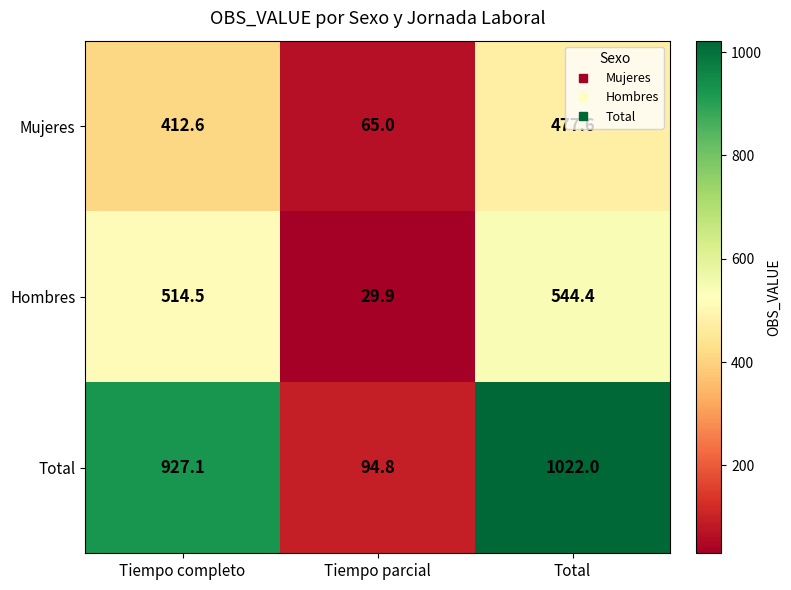

At which category does the chart reach its minimum across all series?

Tiempo parcial